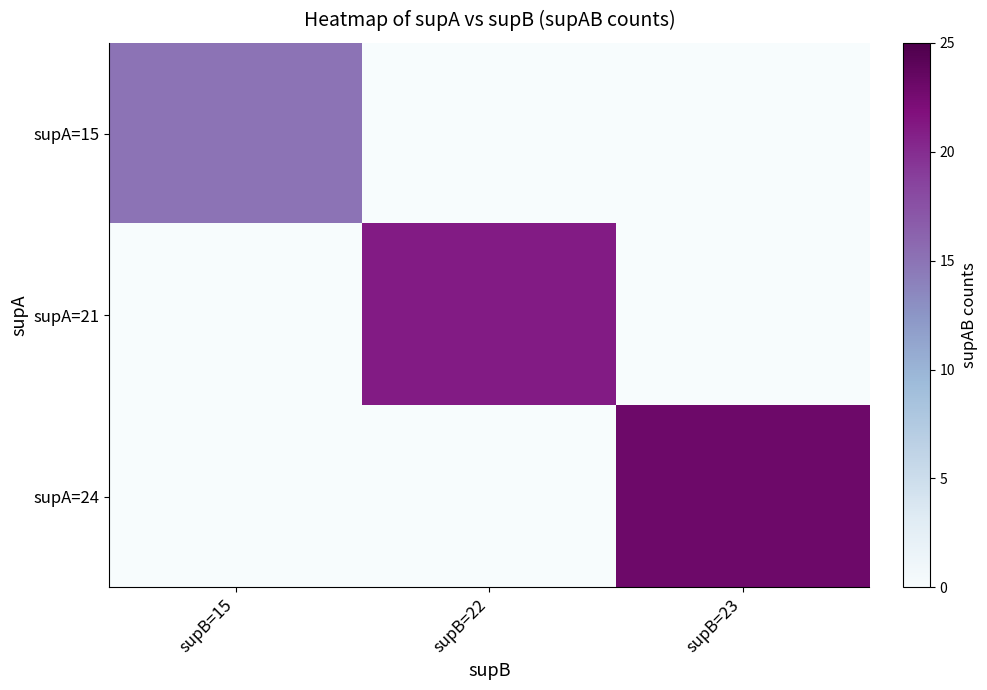

Reading left to right, extract all data points from this chart.

supA=15: supB=15=15	supB=22=0	supB=23=0
supA=21: supB=15=0	supB=22=21	supB=23=0
supA=24: supB=15=0	supB=22=0	supB=23=23